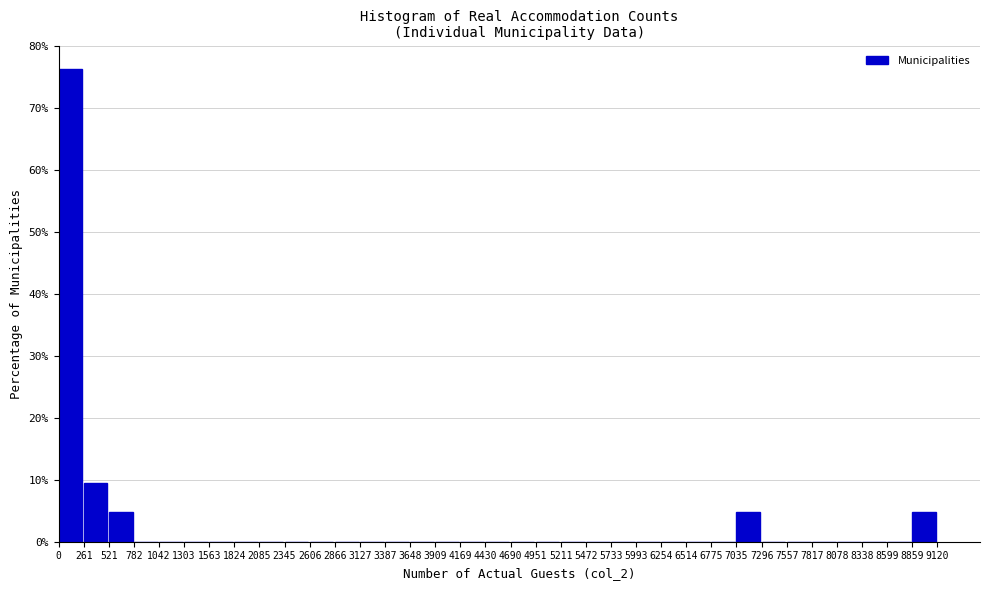

Reading left to right, transcribe this chart: for each bar, give the range it covers on the x-axis and its height. The values are not printed on the chart, so give them approximately, as read against the axis.

0 to 261: 76
261 to 521: 10
521 to 782: 5
782 to 1042: 0
1042 to 1303: 0
1303 to 1563: 0
1563 to 1824: 0
1824 to 2085: 0
2085 to 2345: 0
2345 to 2606: 0
2606 to 2866: 0
2866 to 3127: 0
3127 to 3387: 0
3387 to 3648: 0
3648 to 3909: 0
3909 to 4169: 0
4169 to 4430: 0
4430 to 4690: 0
4690 to 4951: 0
4951 to 5211: 0
5211 to 5472: 0
5472 to 5733: 0
5733 to 5993: 0
5993 to 6254: 0
6254 to 6514: 0
6514 to 6775: 0
6775 to 7035: 0
7035 to 7296: 5
7296 to 7557: 0
7557 to 7817: 0
7817 to 8078: 0
8078 to 8338: 0
8338 to 8599: 0
8599 to 8859: 0
8859 to 9120: 5